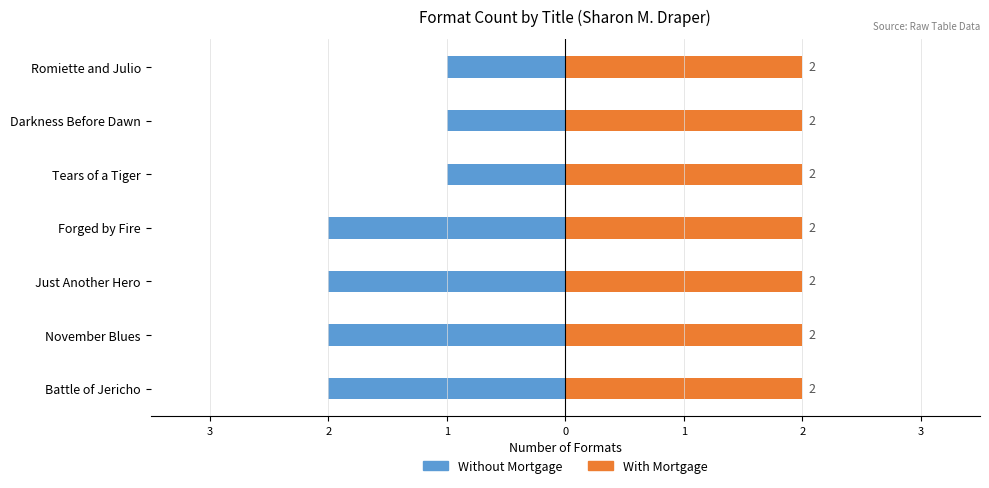

Is it true that Without Mortgage equals -2.0 at Battle of Jericho?

True